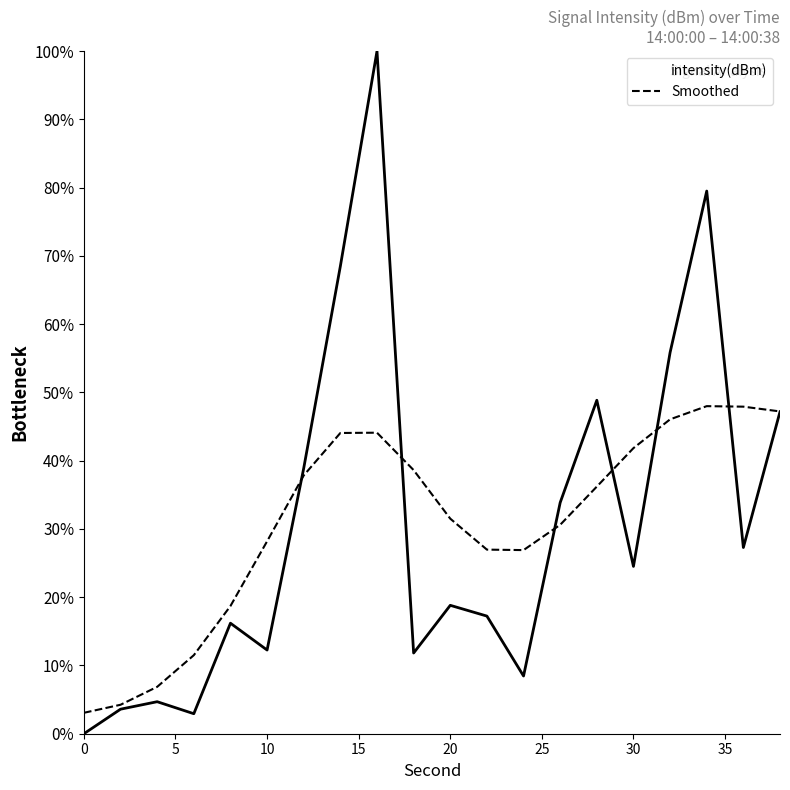

What is the minimum value for Smoothed?

3.1